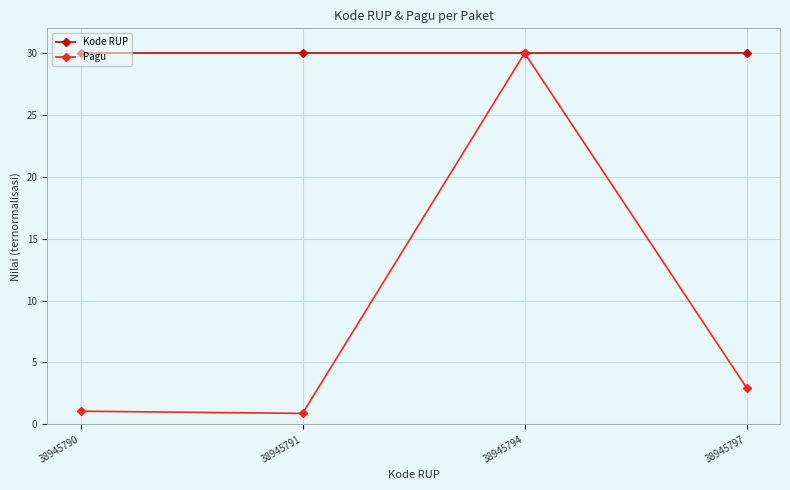

Does the chart display data point markers on the line(s)?

Yes